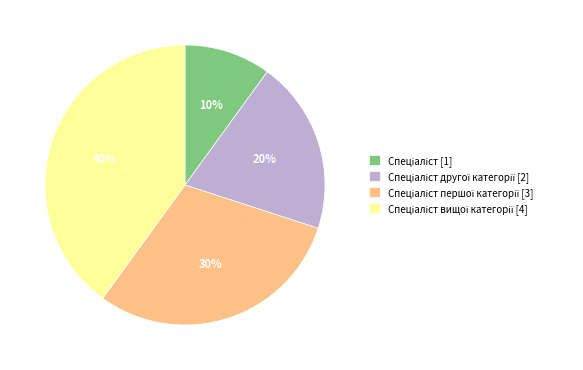

How many segments does this pie chart have?

4